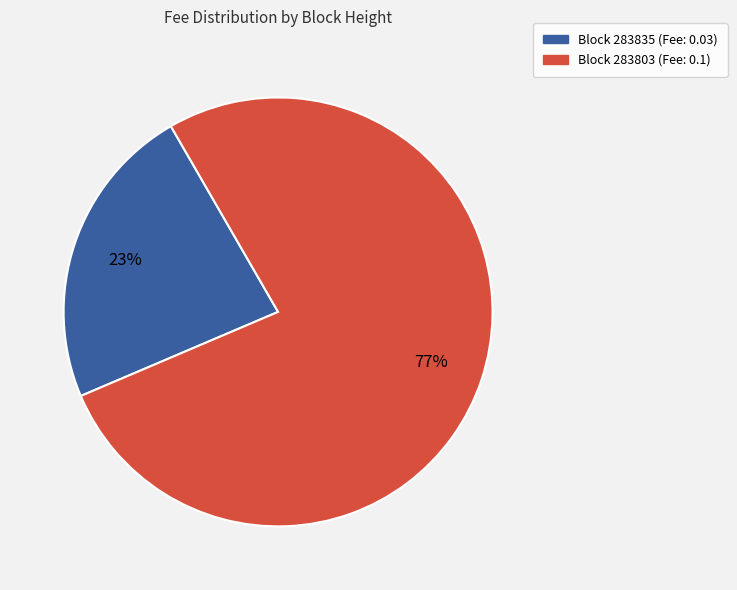

Is it true that Block 283835 (Fee: 0.03) is 29% of the pie?

False